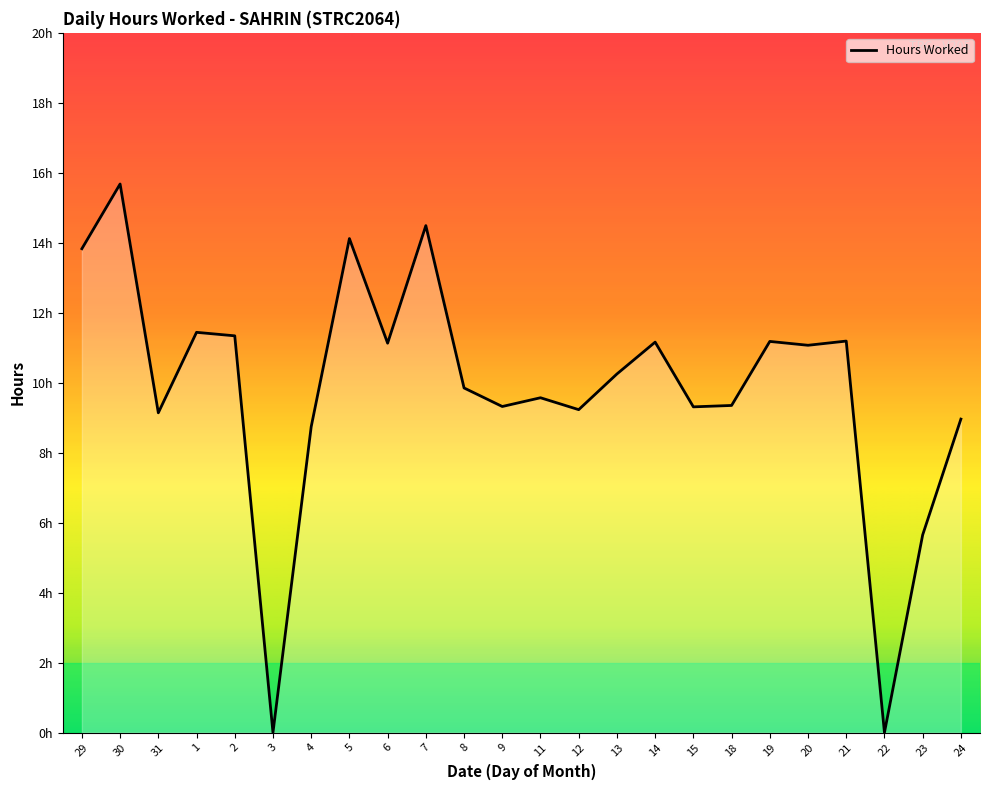

What is the label of the 10th point from the right?

13